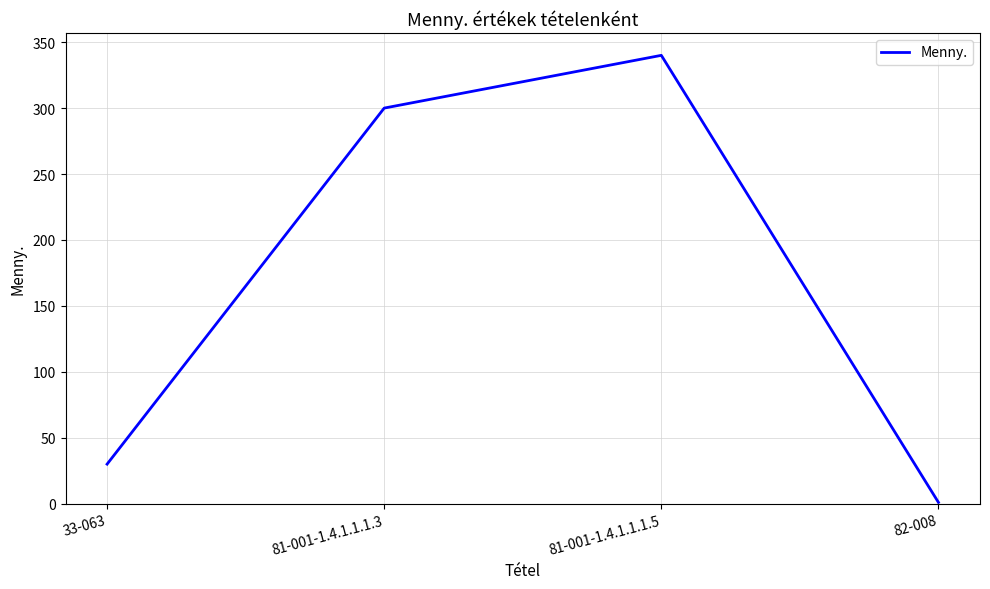

Reading right to left, what are all the values shown in this chart?

82-008=1	81-001-1.4.1.1.1.5=340	81-001-1.4.1.1.1.3=300	33-063=30